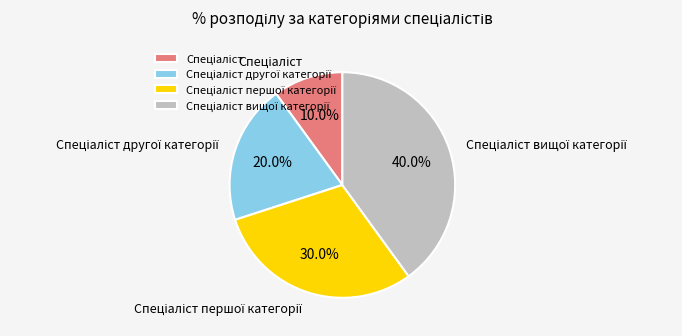

Does any single category account for the majority?

No